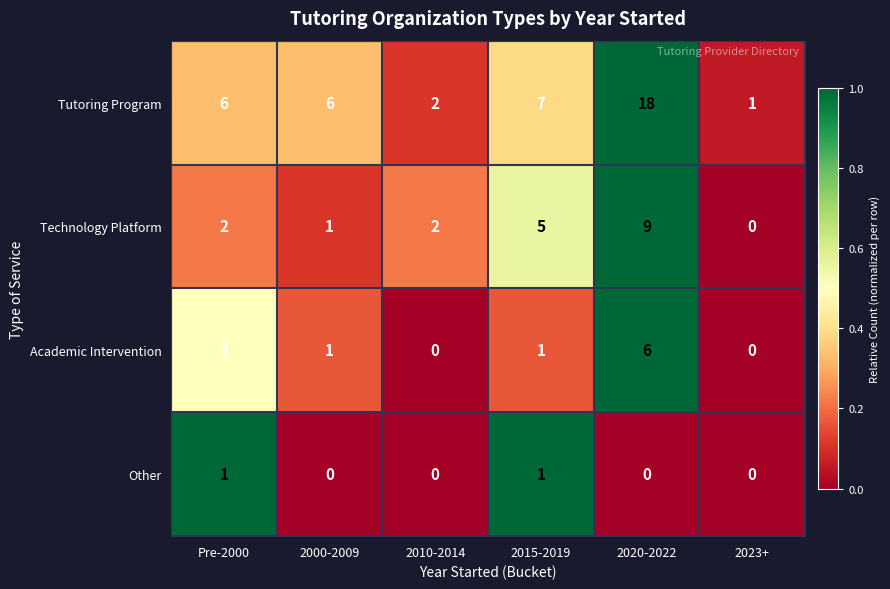

List the series in order of their overall mean, highest first.

Tutoring Program, Technology Platform, Academic Intervention, Other